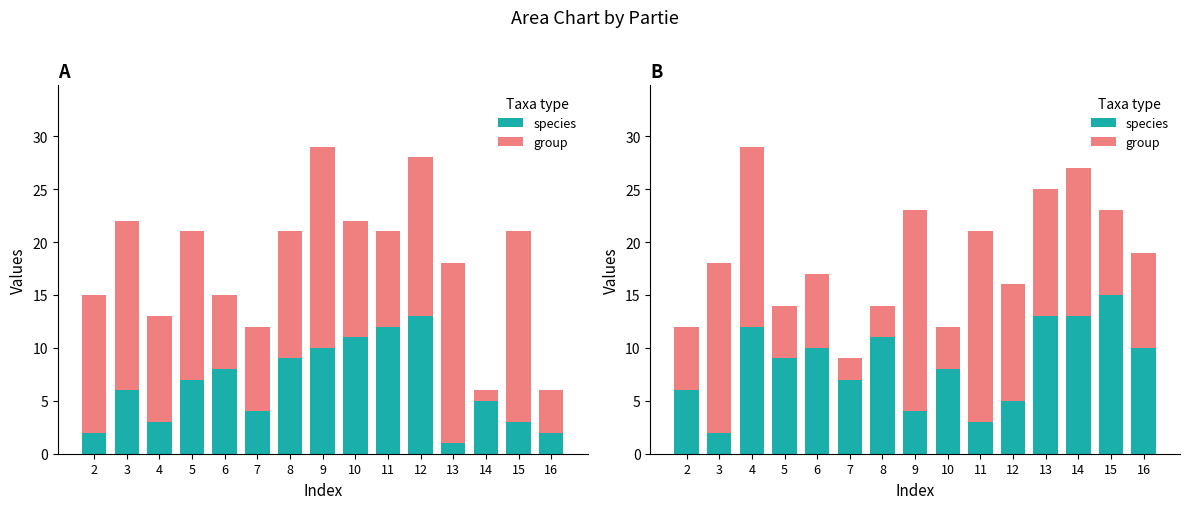

What are all the series names shown in the legend?

species, group